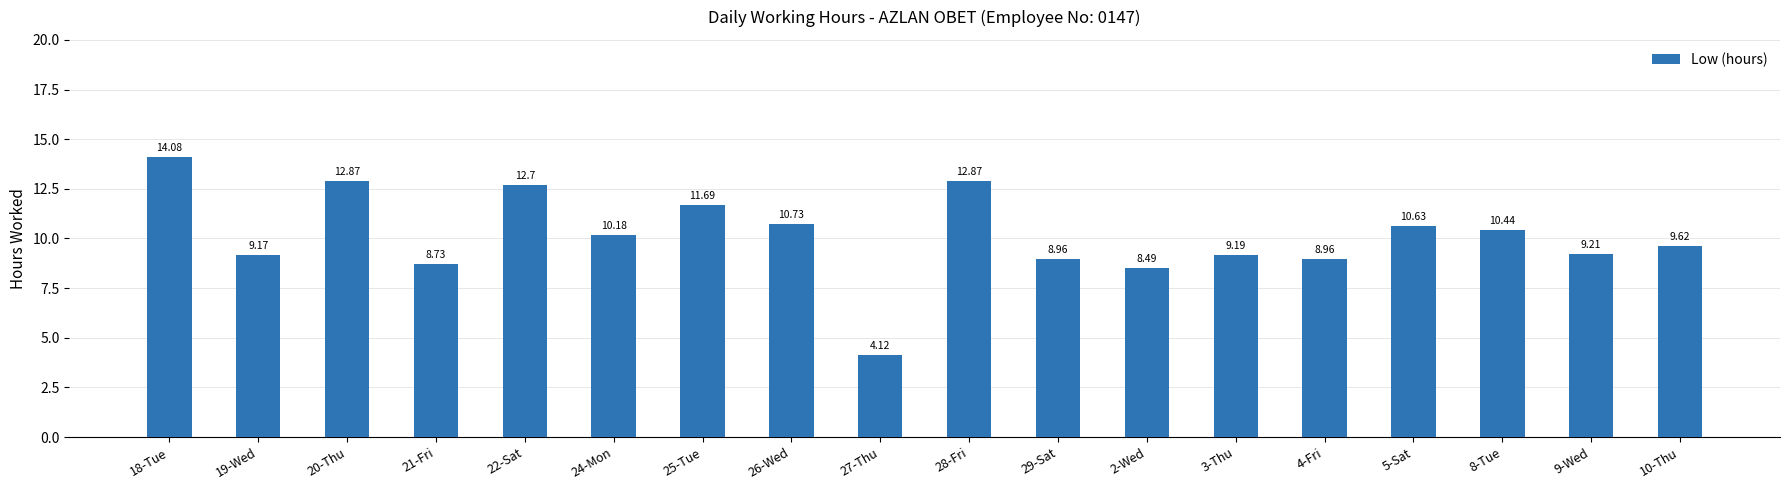

How many data points does each series have?

18